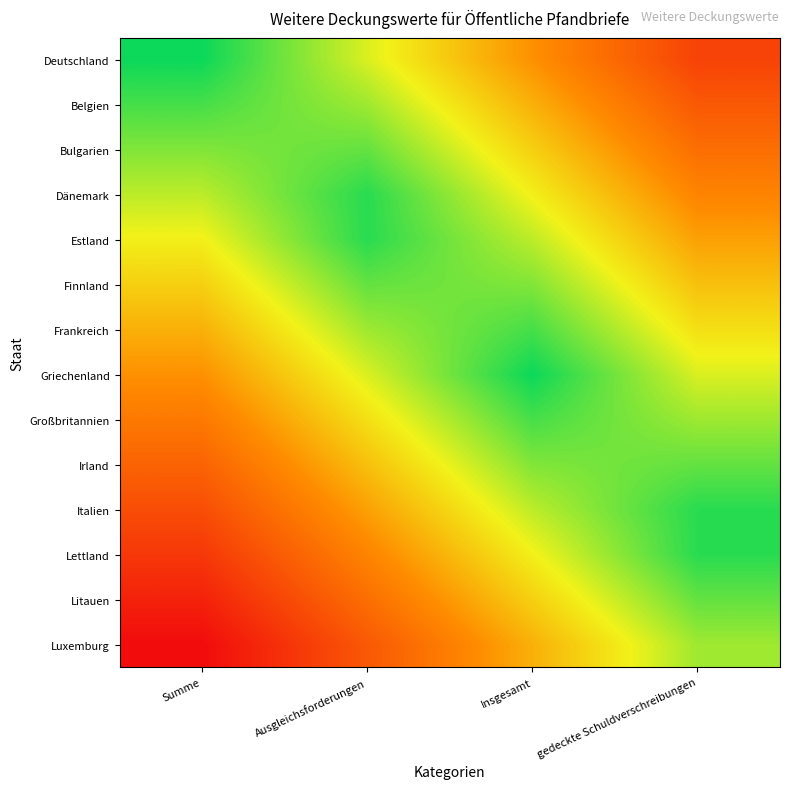

What is the difference between the highest and lowest values at Insgesamt?

0.5